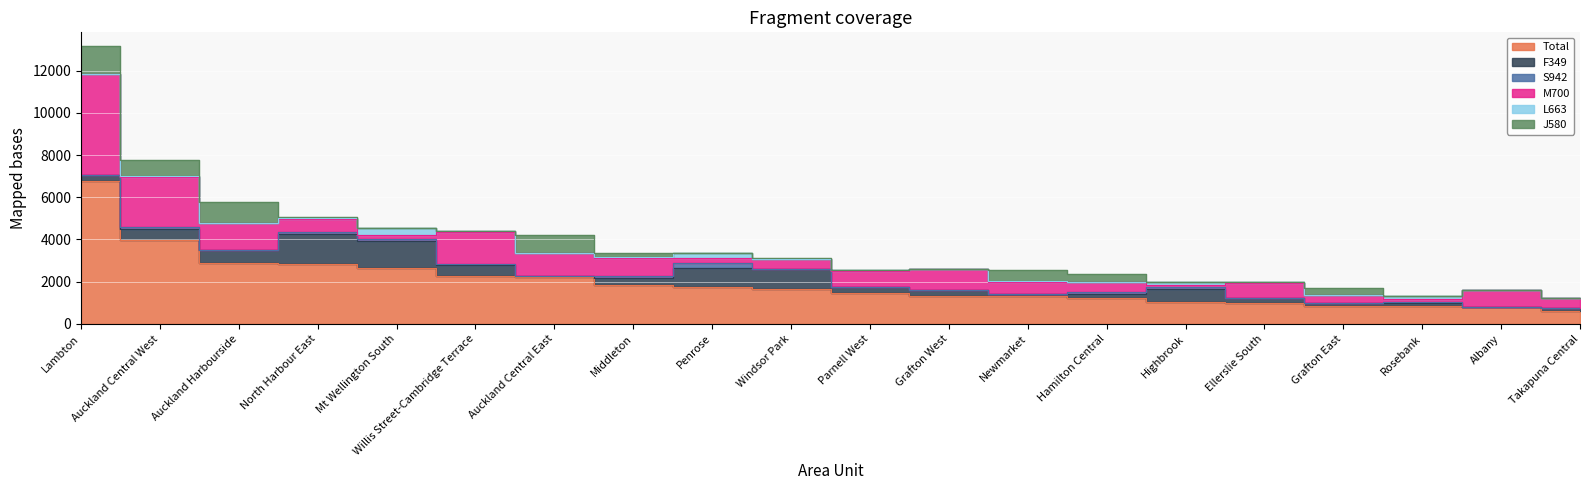

What is the value of the M700 point at the 19th from the left?

800